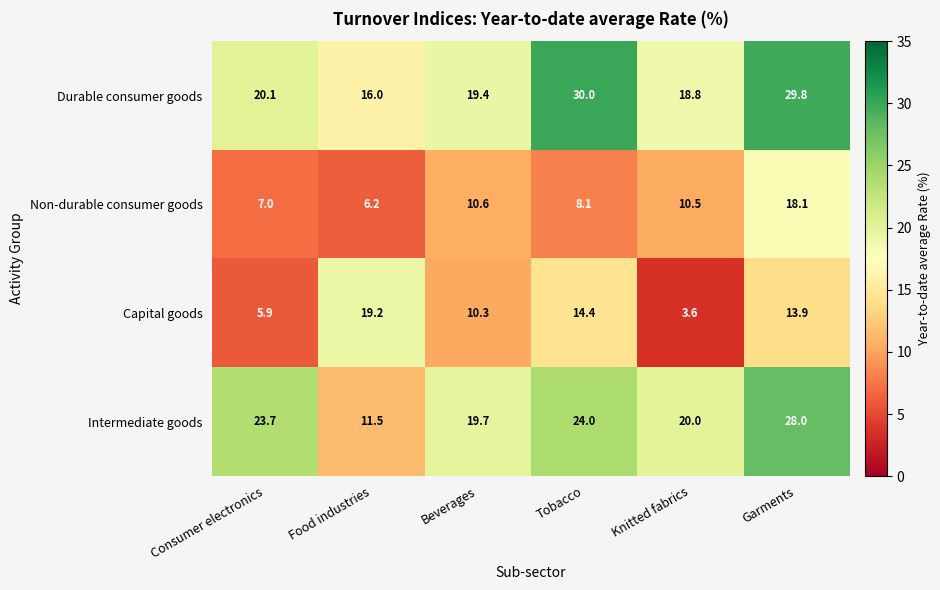

The Intermediate goods series shows 24.0 at Tobacco. True or false?

True